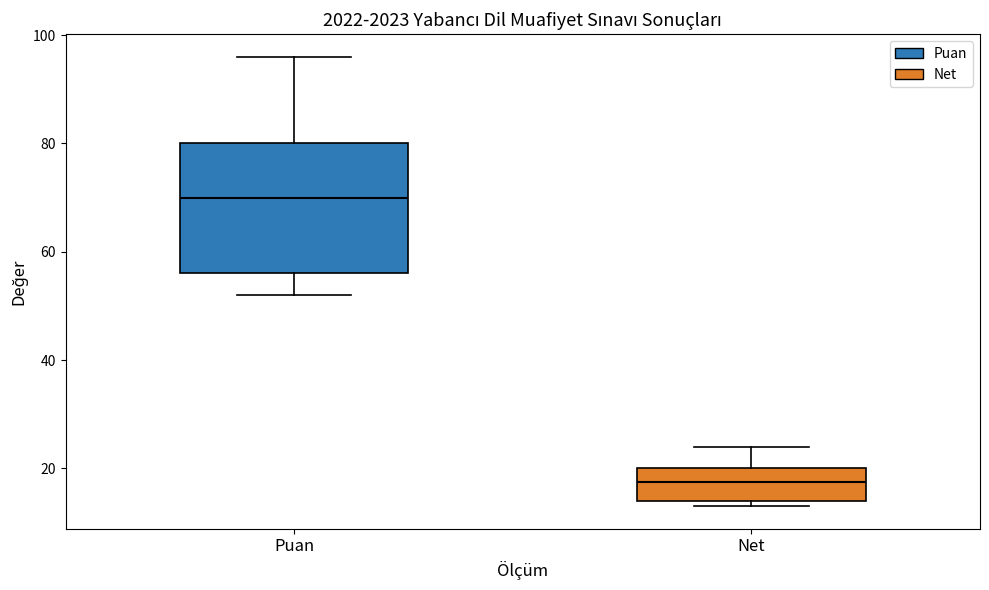

Reading left to right, read every box against the y-axis: the position of its median line, the range the box covers, and the ends of its whiskers. The values are not printed on the chart, so give them approximately, as read against the axis.

Puan: median 70, box 56 to 80, whiskers 52 to 96
Net: median 18, box 14 to 20, whiskers 14 (just below the box's lower edge) to 24